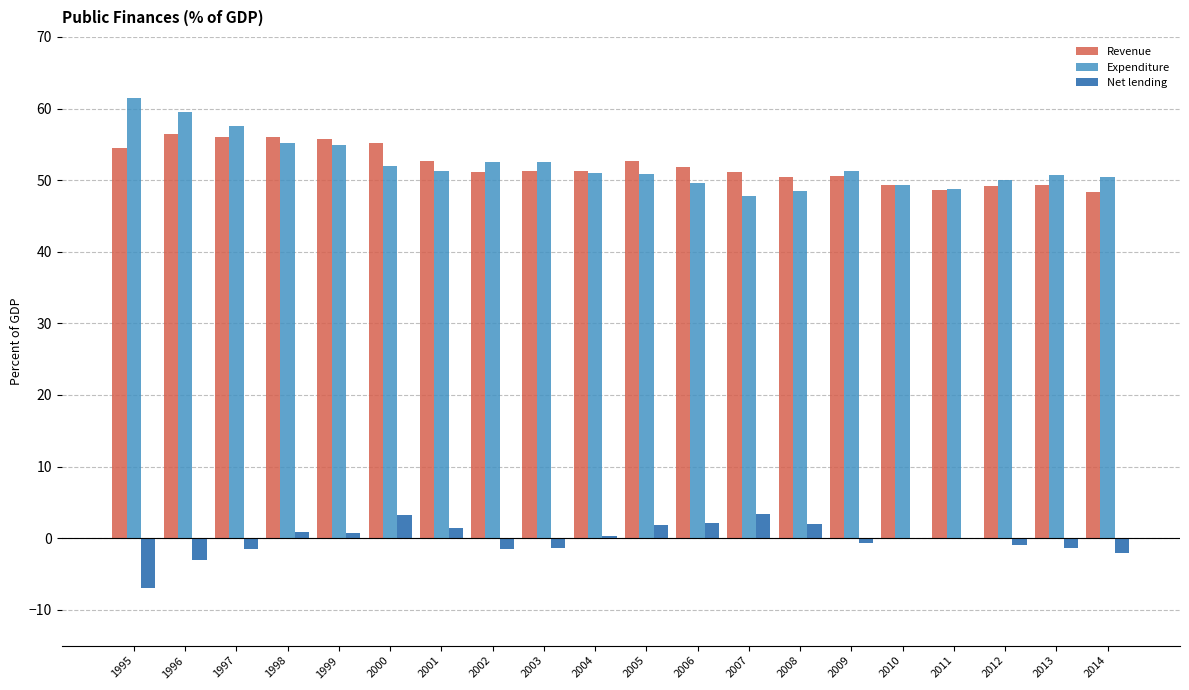

What is the sum of all Net lending values?

-3.7